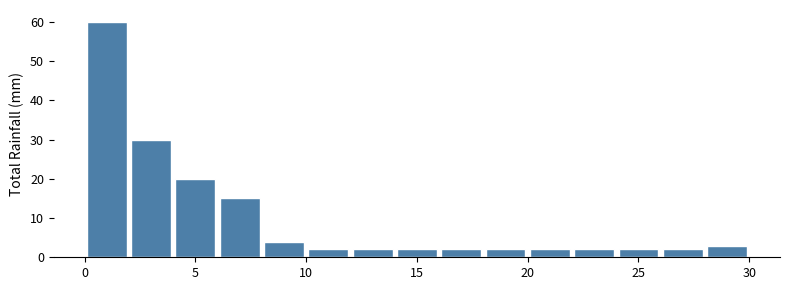

Over which range of the x-axis is the bar tallest?

0 to 2